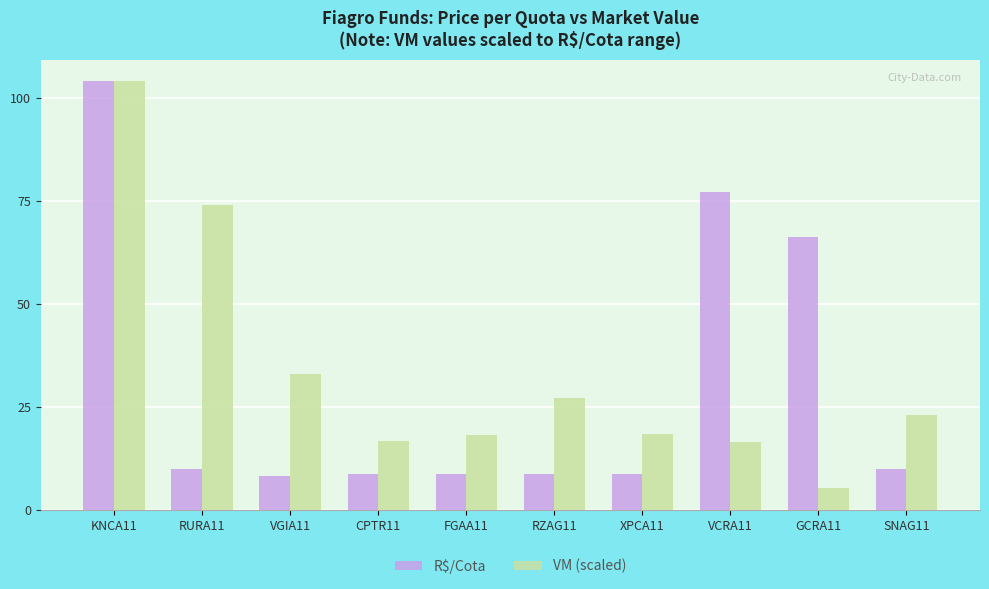

What is the label of the 9th bar from the left?

GCRA11